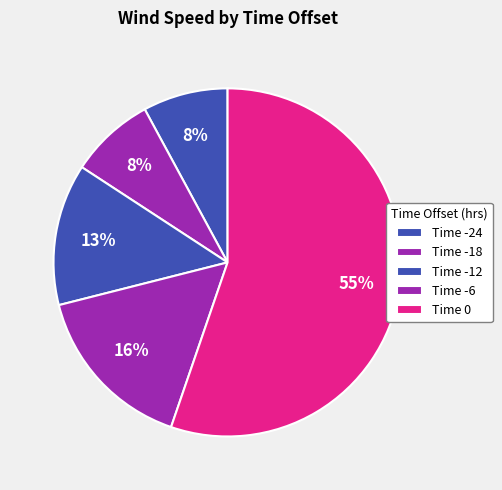

How many segments does this pie chart have?

5